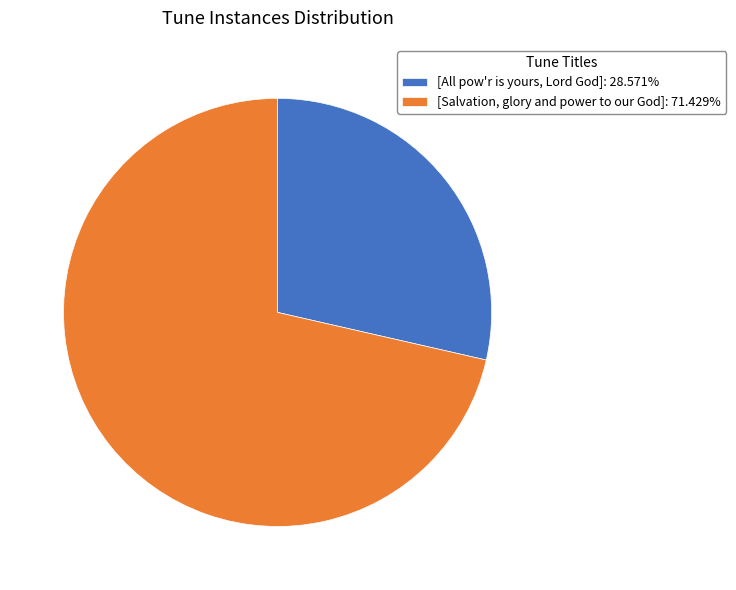

What is the smallest slice in the pie chart?

[All pow'r is yours, Lord God]